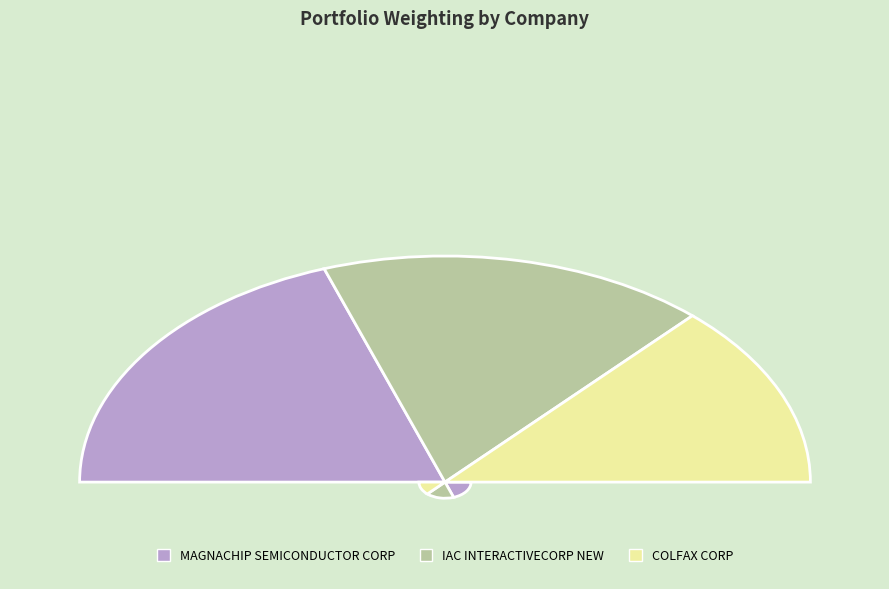

Does MAGNACHIP SEMICONDUCTOR CORP represent more than half of the total?

No